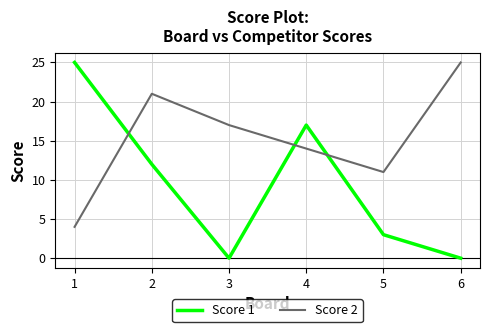

Which series ends up on top after the final intersection of Score 2 and Score 1?

Score 2